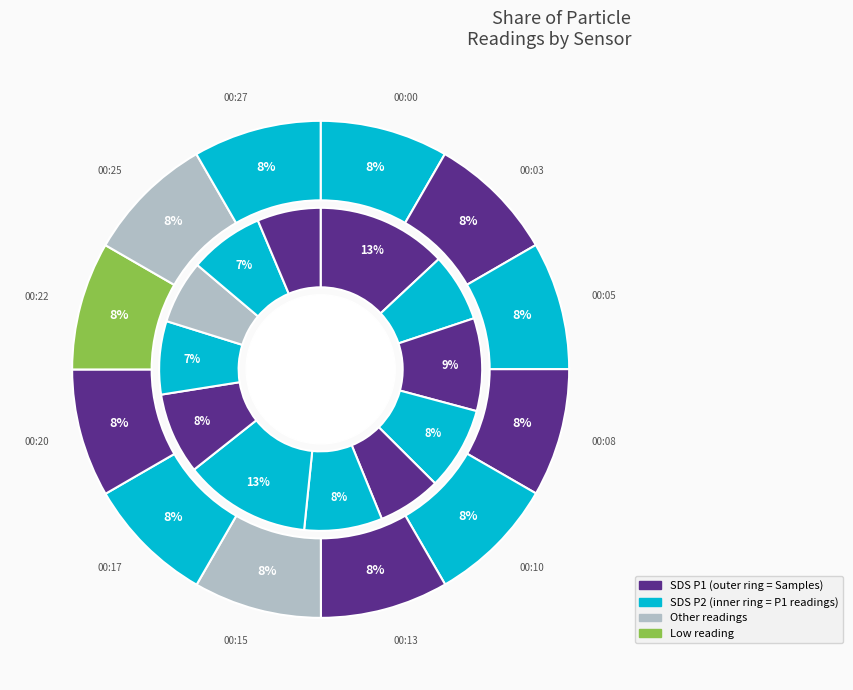

Count the number of slices in the pie.

12